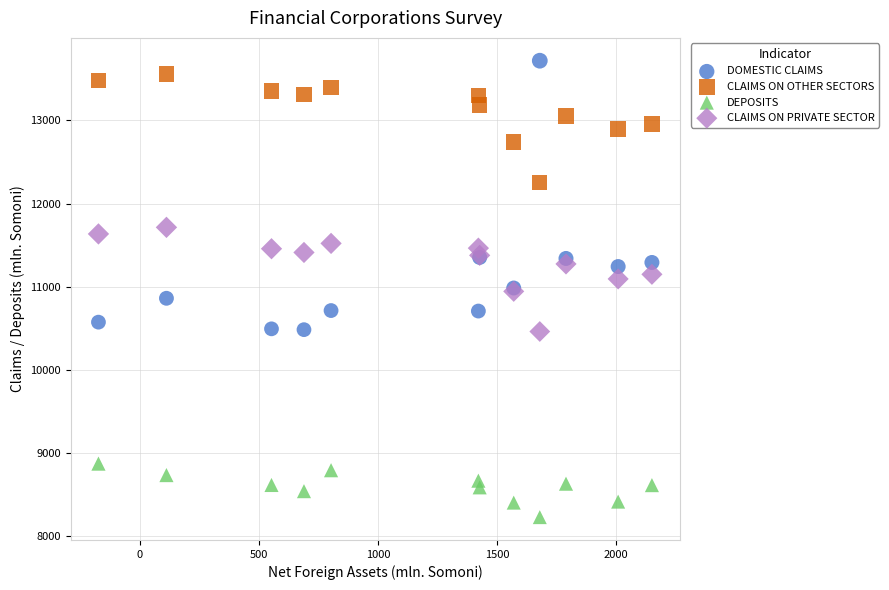

What are all the series names shown in the legend?

DOMESTIC CLAIMS, CLAIMS ON OTHER SECTORS, DEPOSITS, CLAIMS ON PRIVATE SECTOR